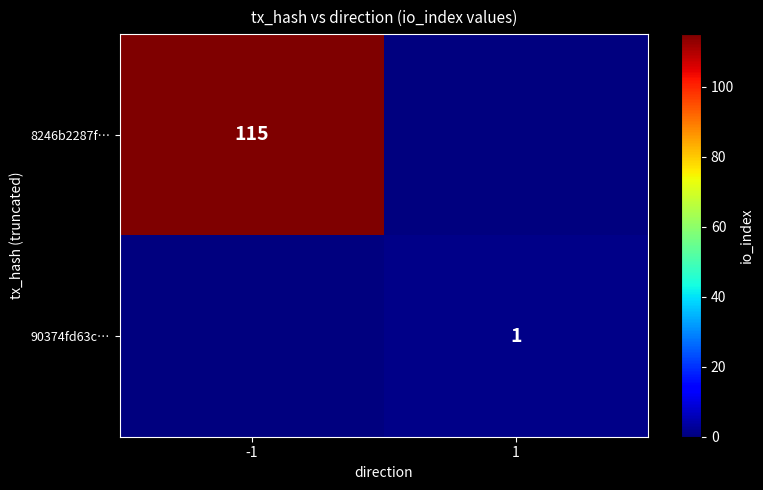

The 8246b2287f… series shows 115 at -1. True or false?

True